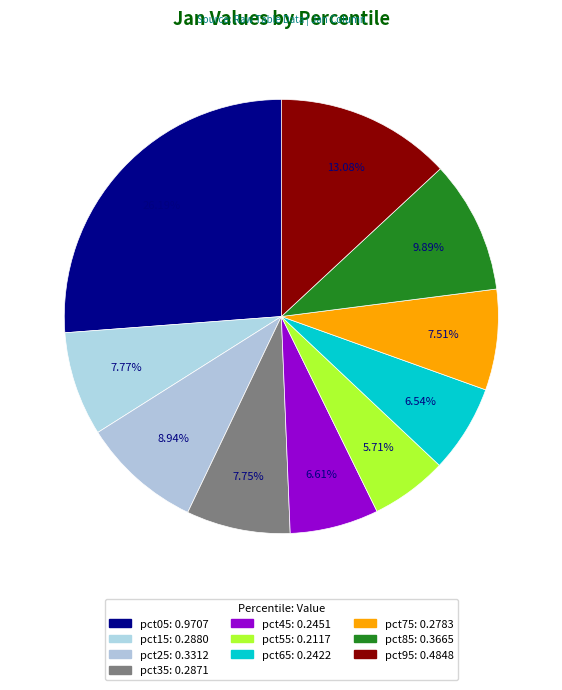

Count the number of slices in the pie.

10